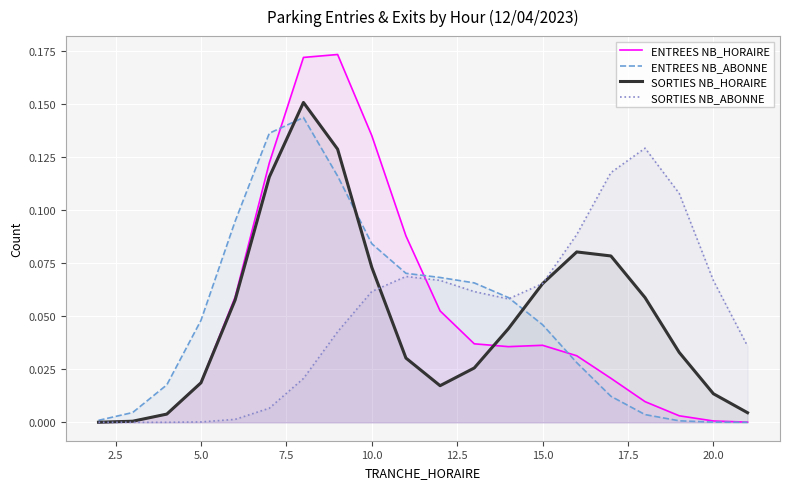

How many lines are shown in the chart?

4